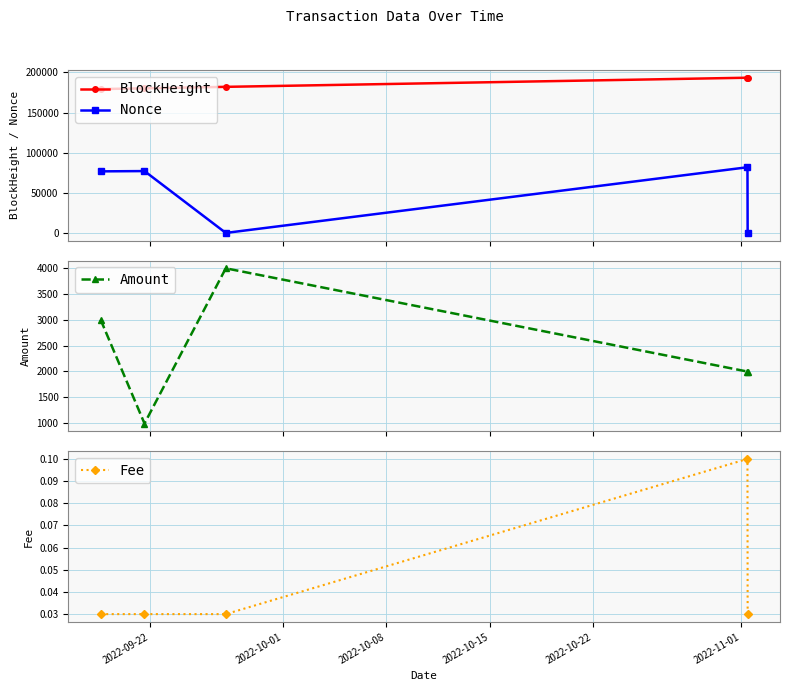

True or false: Fee and Nonce intersect in this chart.

True